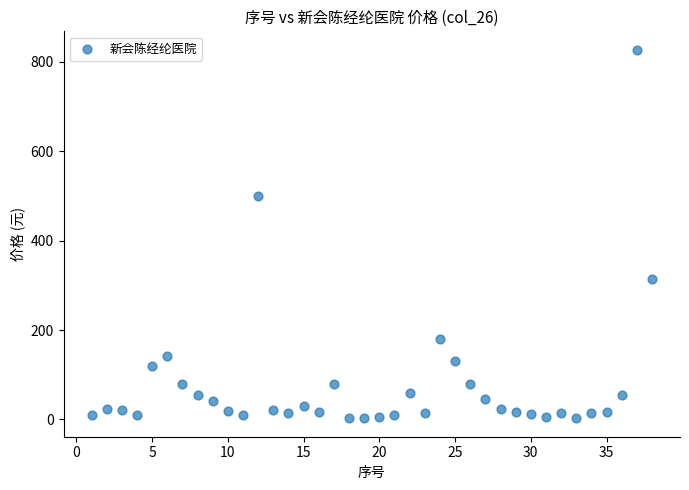

What is the range of X values (max minus min)?

37.0